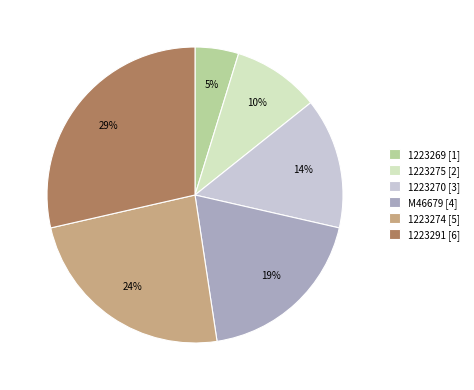

Does 1223274 represent more than half of the total?

No